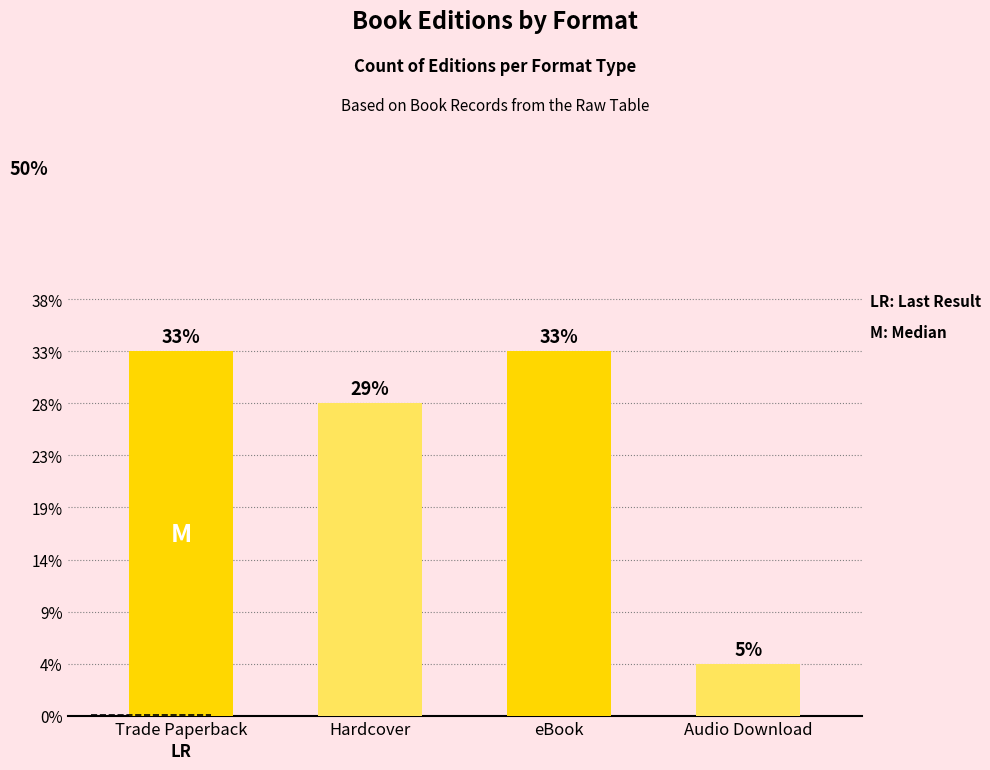

Rank the categories by value from highest to lowest.

Trade Paperback, eBook, Hardcover, Audio Download